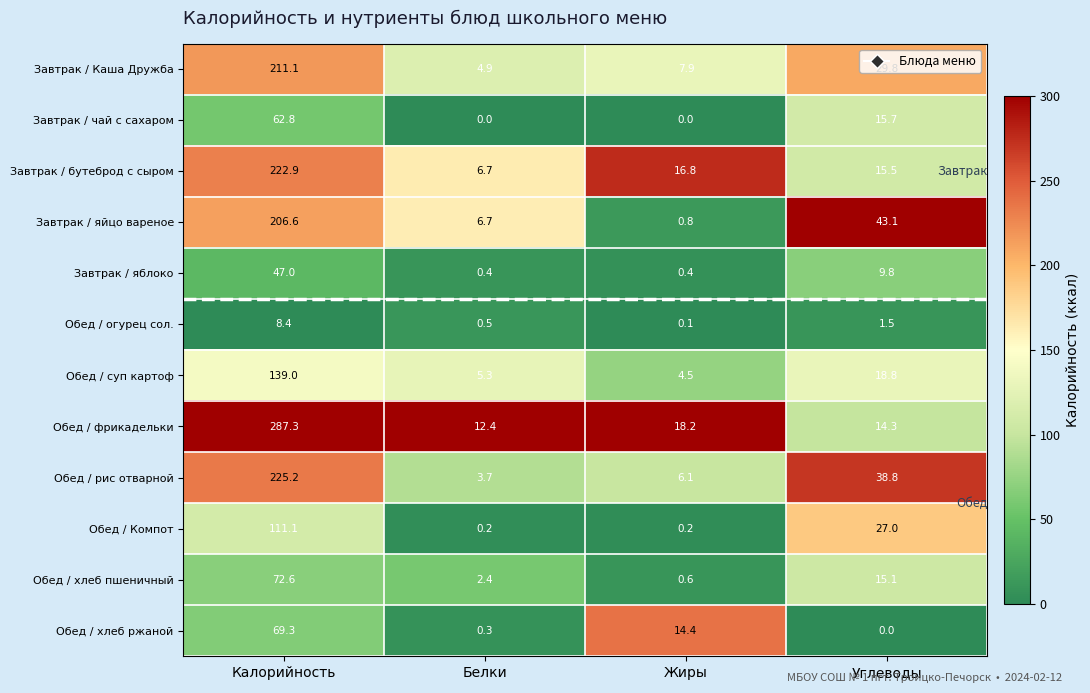

Rank the series by their maximum value, from lowest to highest.

Обед / огурец сол., Завтрак / яблоко, Завтрак / чай с сахаром, Обед / хлеб ржаной, Обед / хлеб пшеничный, Обед / Компот, Обед / суп картоф, Завтрак / яйцо вареное, Завтрак / Каша Дружба, Завтрак / бутеброд с сыром, Обед / рис отварной, Обед / фрикадельки